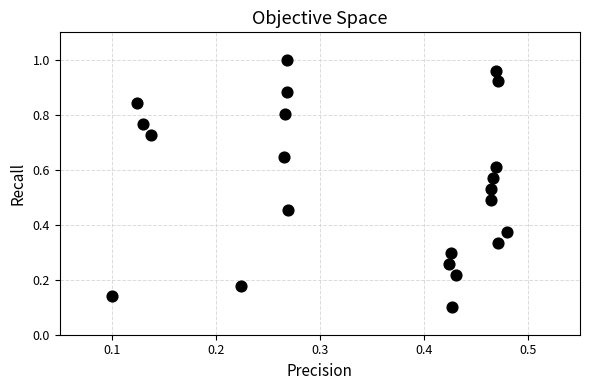

Count the number of points in this scatter plot.

22